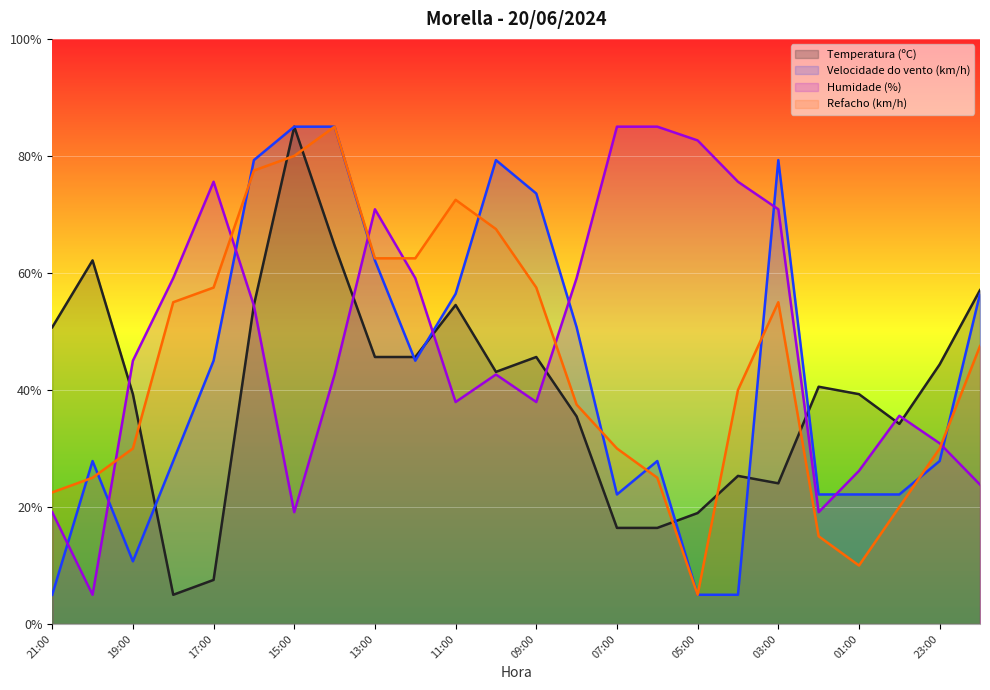

How many lines are shown in the chart?

4